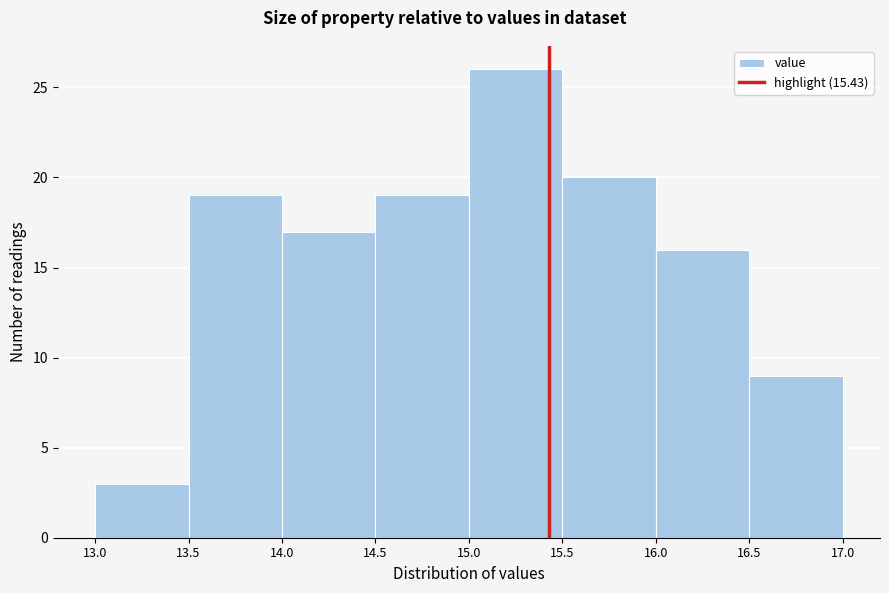

Reading left to right, transcribe this chart: for each bar, give the range it covers on the x-axis and its height. The values are not printed on the chart, so give them approximately, as read against the axis.

13.0 to 13.5: 3
13.5 to 14.0: 19
14.0 to 14.5: 17
14.5 to 15.0: 19
15.0 to 15.5: 26
15.5 to 16.0: 20
16.0 to 16.5: 16
16.5 to 17.0: 9